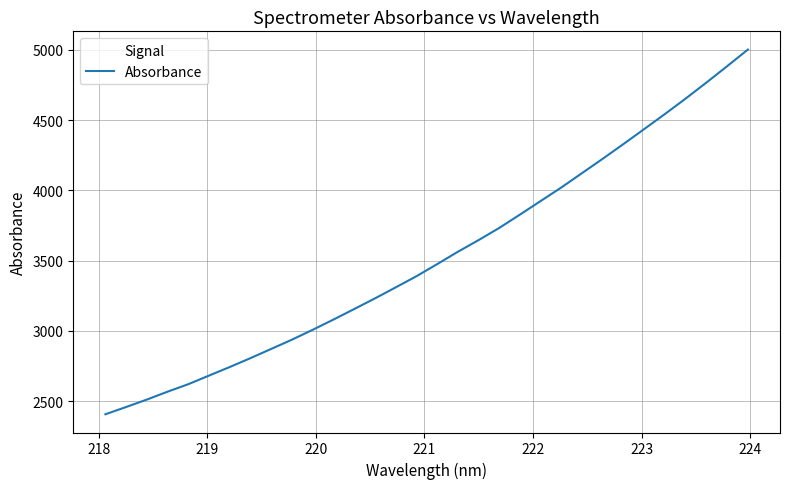

What is the average value?

3529.4